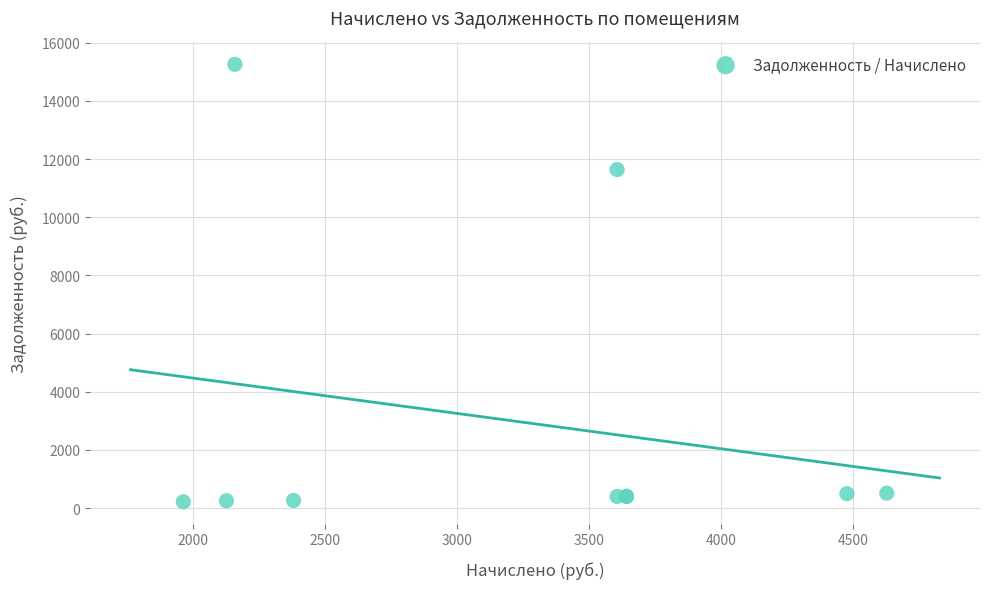

What Y value in the scatter plot is closest to 7737?

11639.0